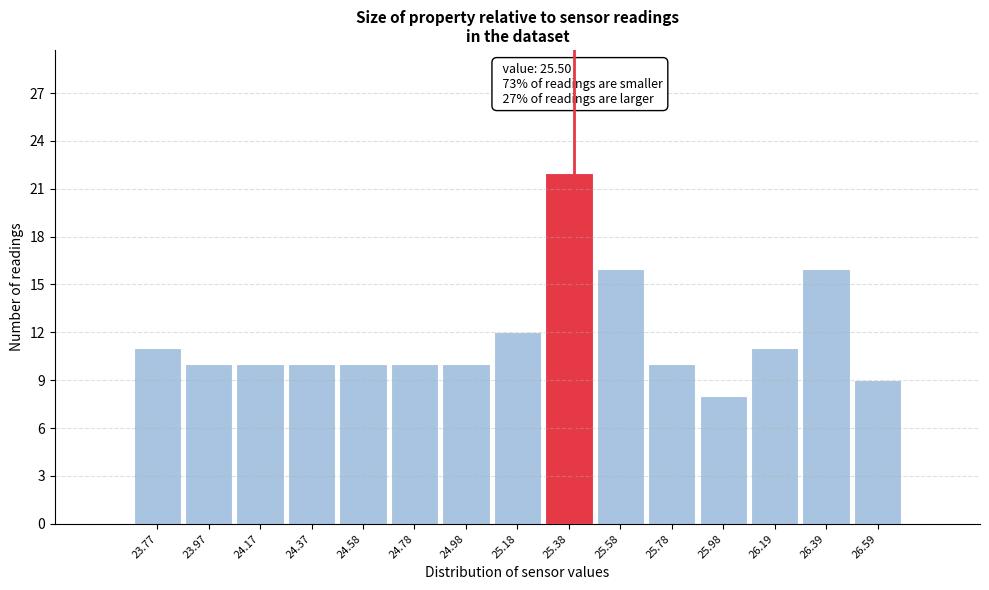

Reading right to left, transcribe all the data shown in this chart.

26.59=9	26.39=16	26.19=11	25.98=8	25.78=10	25.58=16	25.38=22	25.18=12	24.98=10	24.78=10	24.58=10	24.37=10	24.17=10	23.97=10	23.77=11